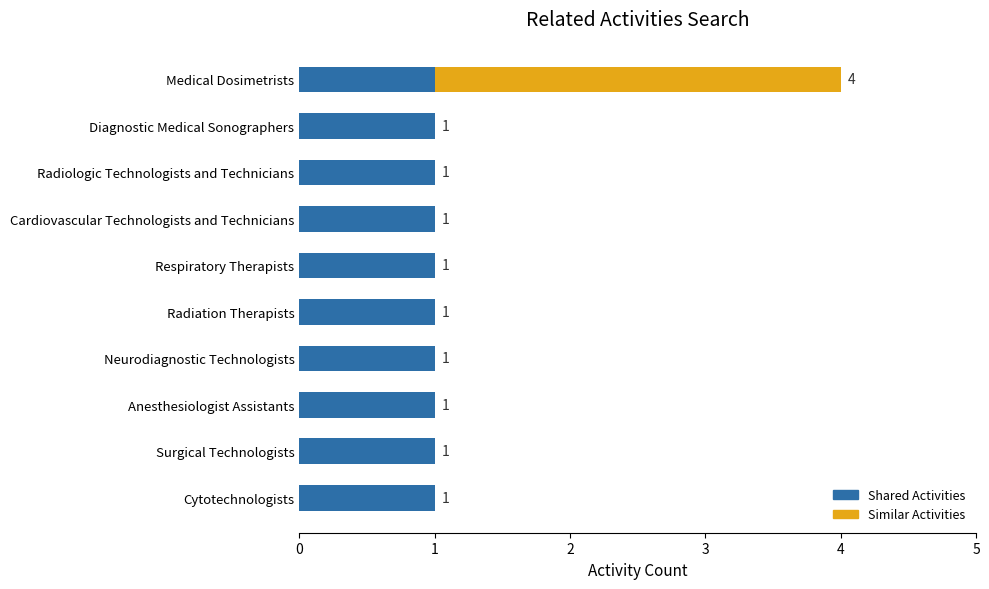

At which category is the sum across all series the highest?

Medical Dosimetrists